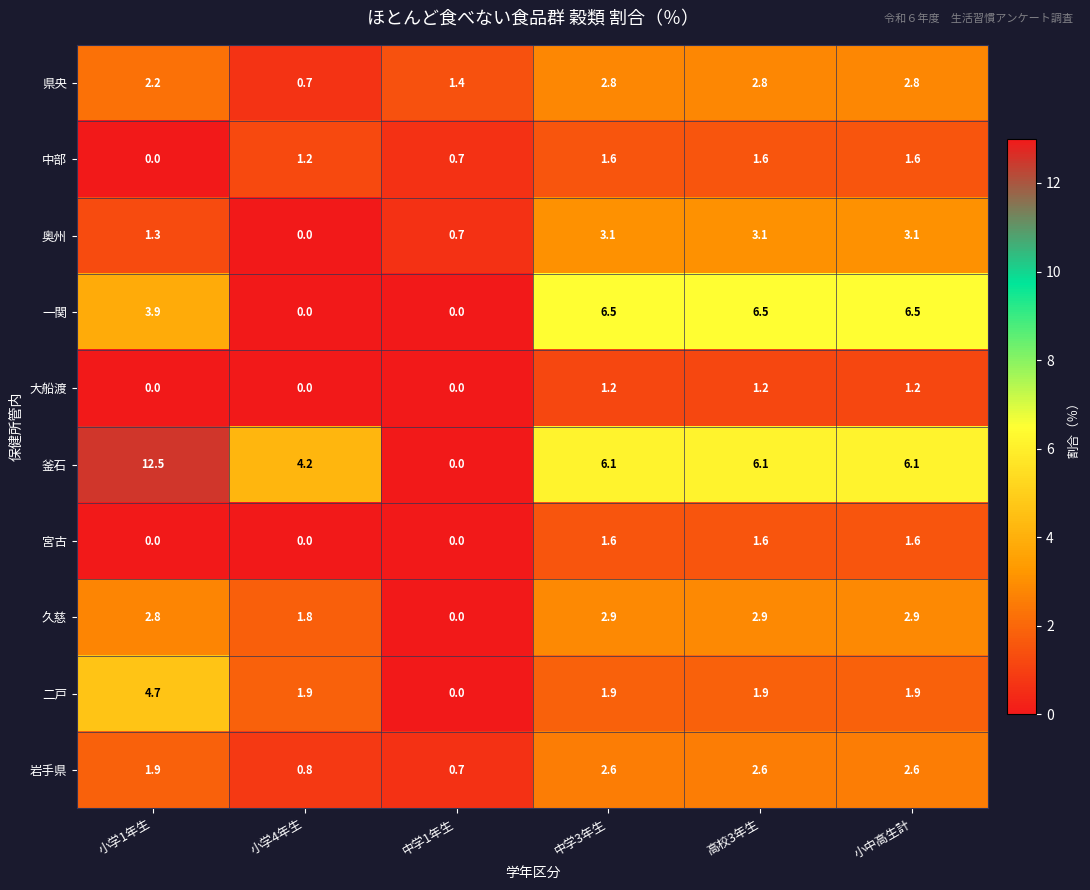

What is the total value across all series at 中学1年生?

3.5